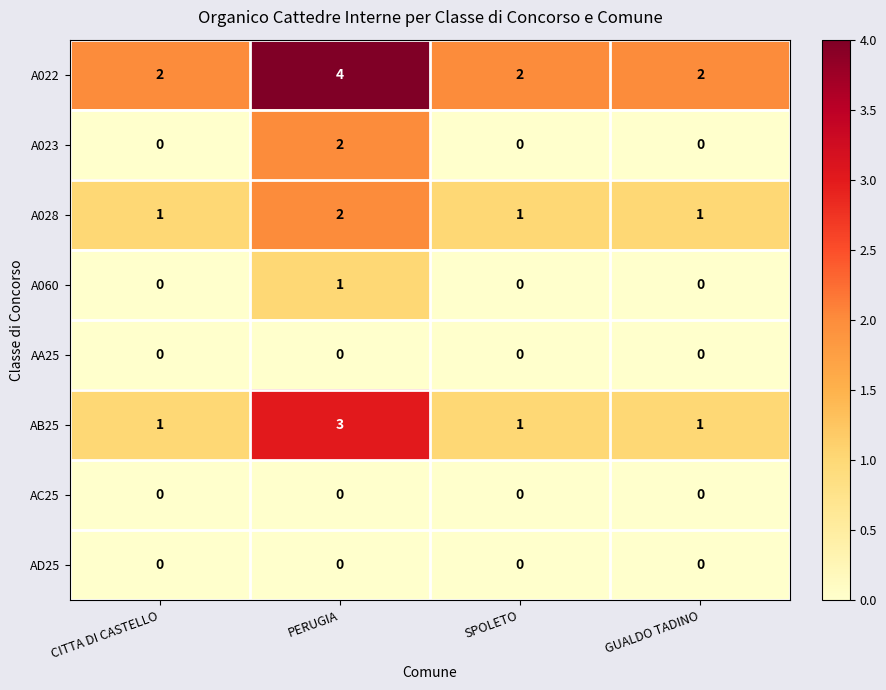

What is the sum of all A028 values?

5